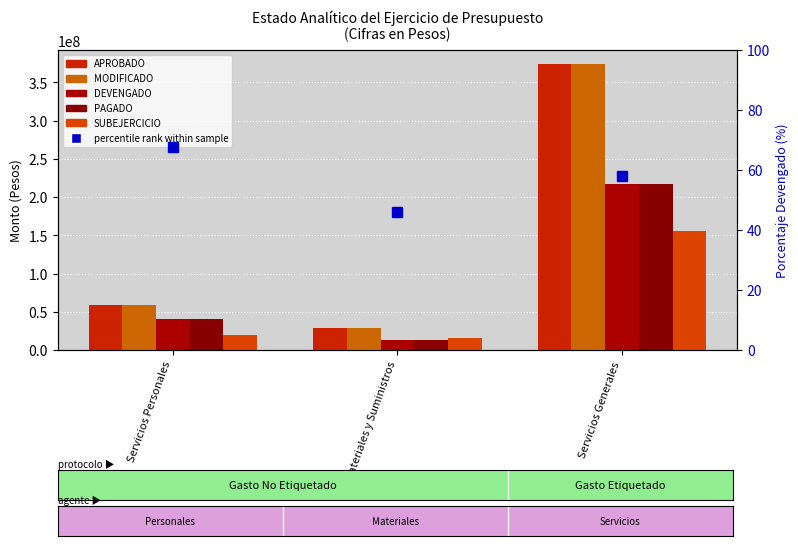

Which series has the largest range (max minus min)?

APROBADO